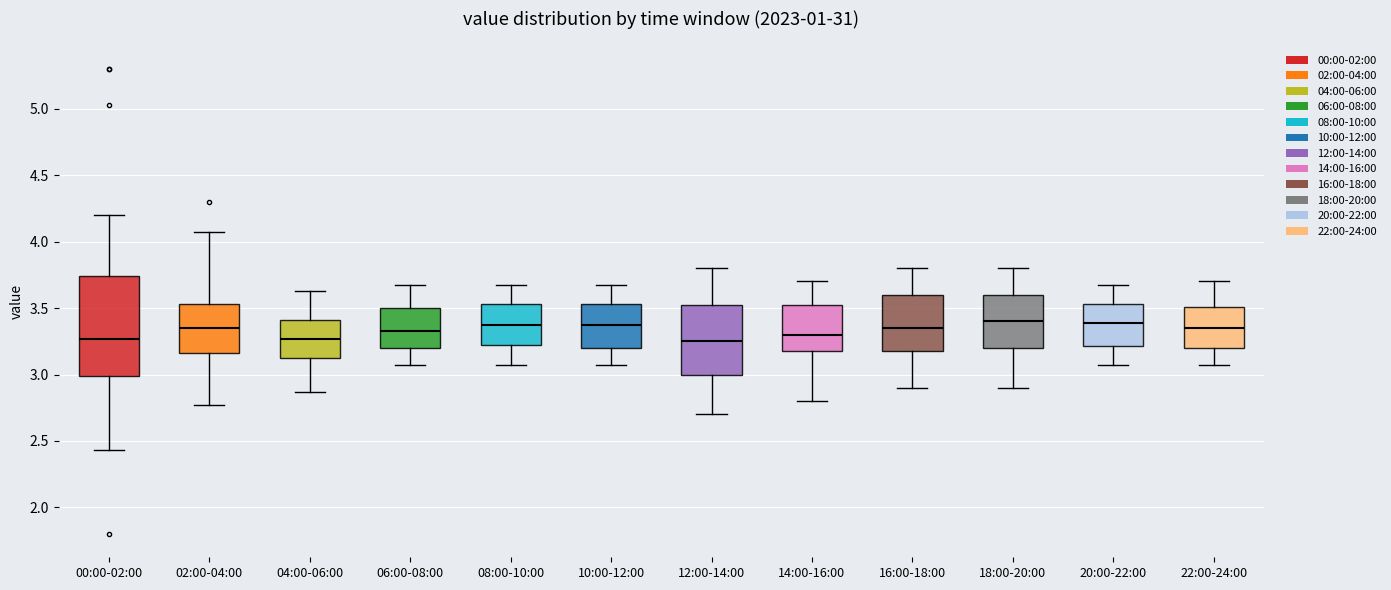

Reading left to right, read every box against the y-axis: the position of its median line, the range the box covers, and the ends of its whiskers. The values are not printed on the chart, so give them approximately, as read against the axis.

00:00-02:00: median 3.25, box 3.00 to 3.75, whiskers 2.45 to 4.20
02:00-04:00: median 3.35, box 3.15 to 3.55, whiskers 2.75 to 4.05
04:00-06:00: median 3.25, box 3.10 to 3.40, whiskers 2.85 to 3.65
06:00-08:00: median 3.35, box 3.20 to 3.50, whiskers 3.05 to 3.65
08:00-10:00: median 3.35, box 3.20 to 3.55, whiskers 3.05 to 3.65
10:00-12:00: median 3.35, box 3.20 to 3.55, whiskers 3.05 to 3.65
12:00-14:00: median 3.25, box 3.00 to 3.55, whiskers 2.70 to 3.80
14:00-16:00: median 3.30, box 3.20 to 3.55, whiskers 2.80 to 3.70
16:00-18:00: median 3.35, box 3.20 to 3.60, whiskers 2.90 to 3.80
18:00-20:00: median 3.40, box 3.20 to 3.60, whiskers 2.90 to 3.80
20:00-22:00: median 3.40, box 3.20 to 3.55, whiskers 3.05 to 3.65
22:00-24:00: median 3.35, box 3.20 to 3.50, whiskers 3.05 to 3.70